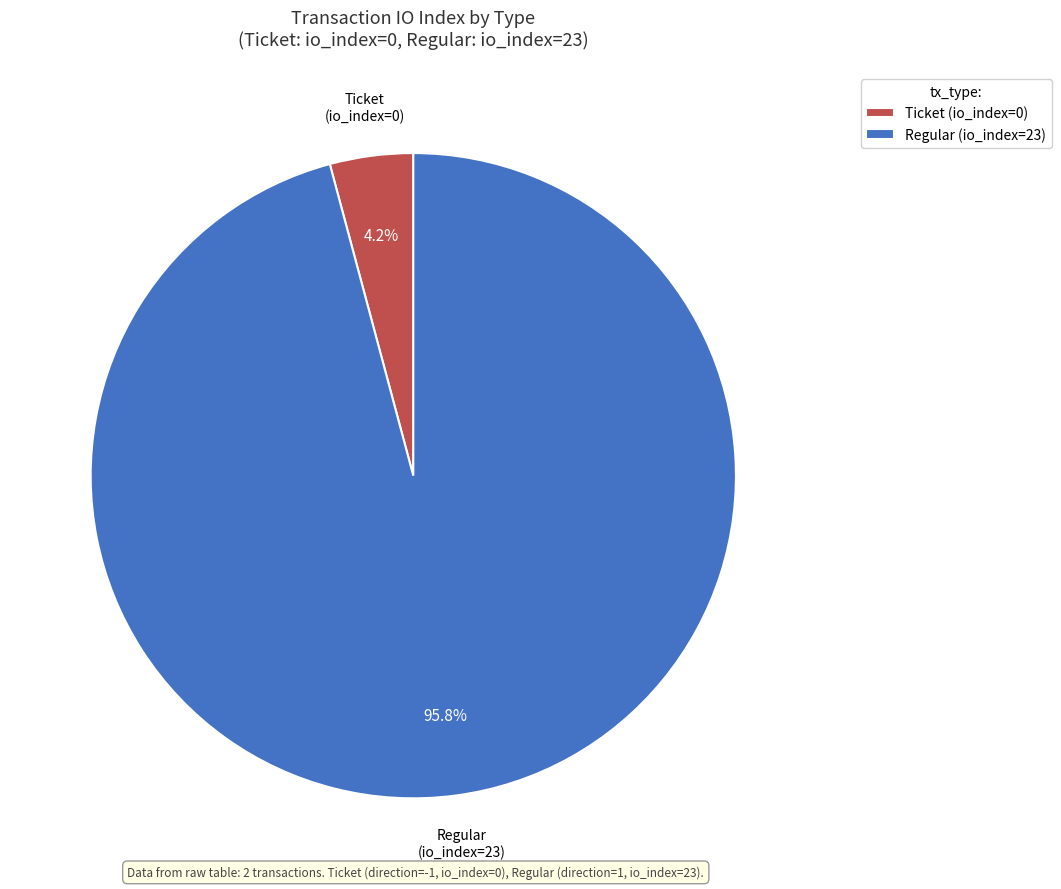

True or false: Ticket (io_index=0) accounts for 14% of the total.

False